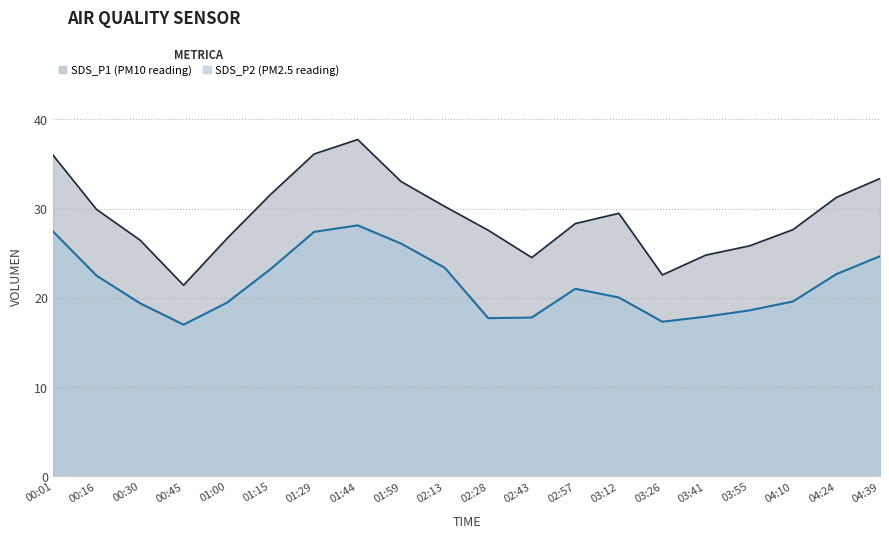

How many data points does each series have?

20